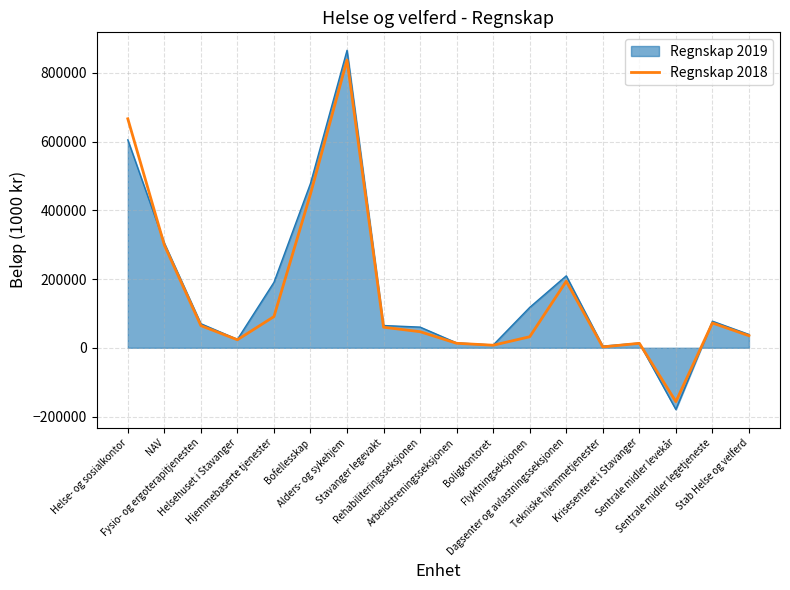

Which series has the largest range (max minus min)?

Regnskap 2019